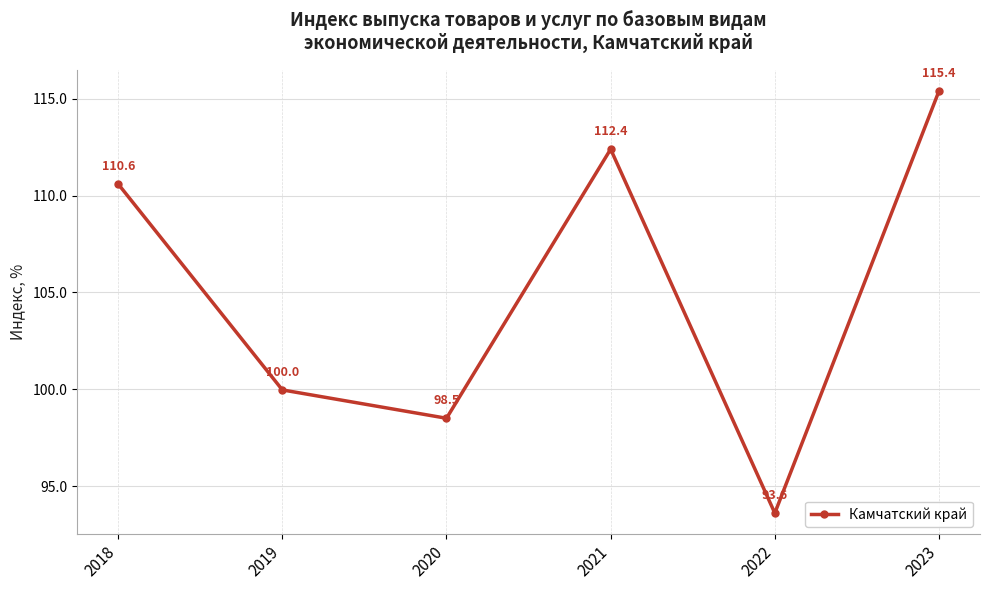

At which category does the data reach its first local valley?

2020